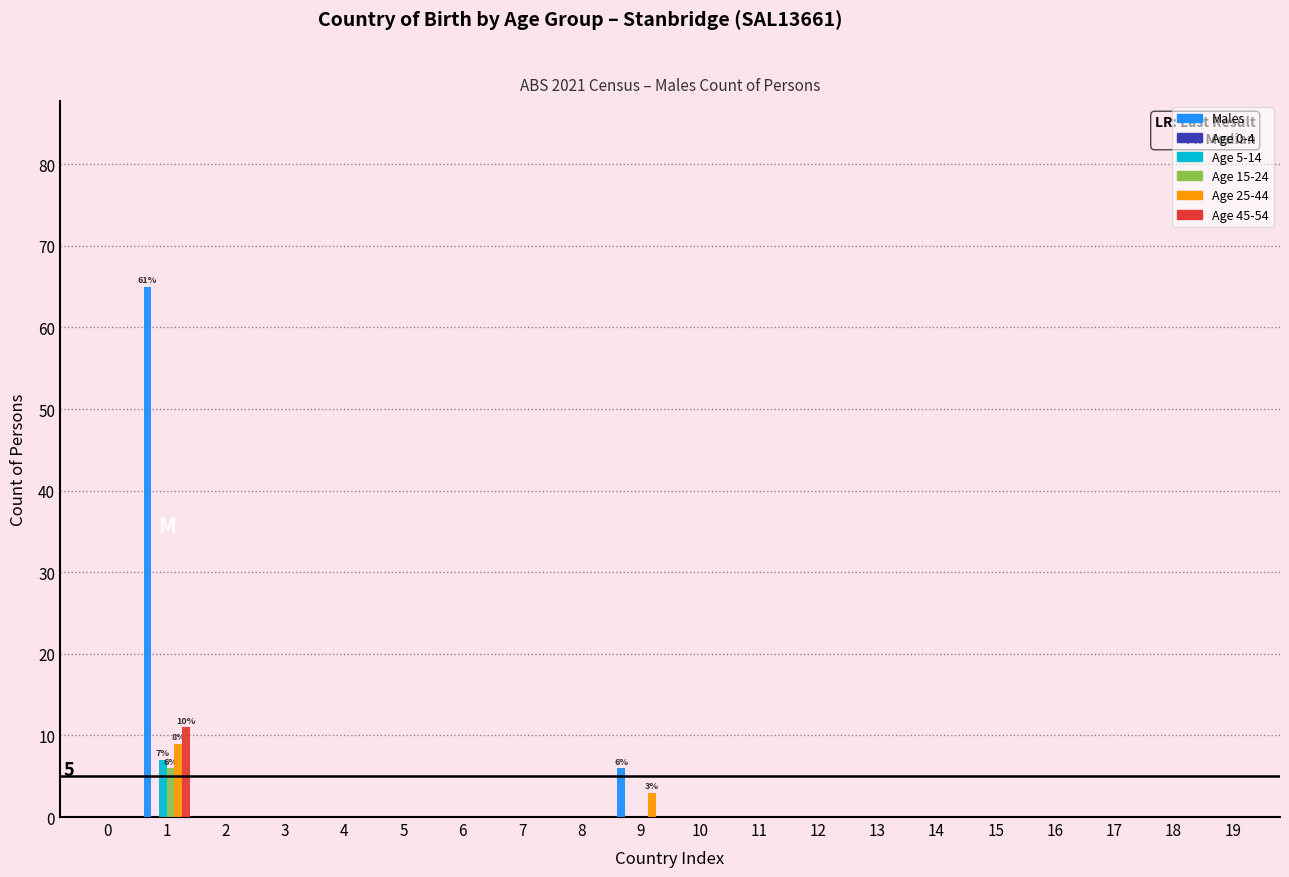

Where is Age 25-44 nearest to the value 4?

9